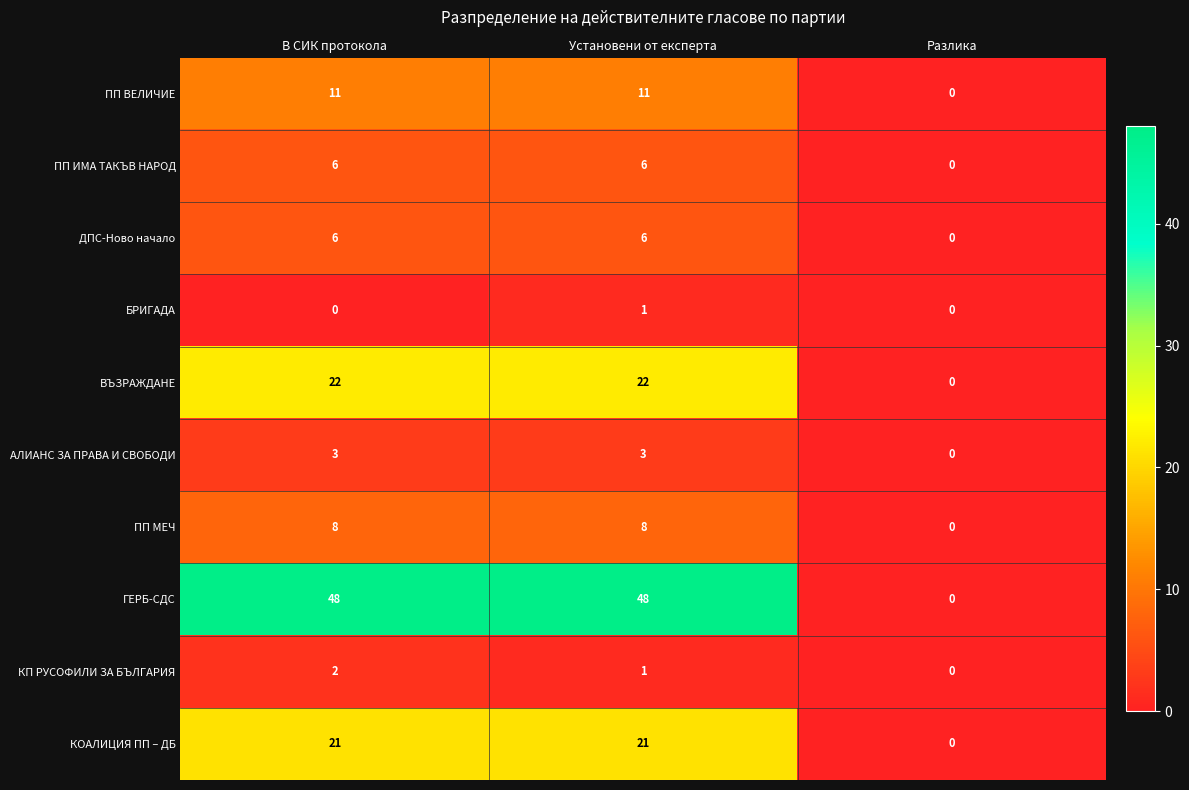

Which series has the largest range (max minus min)?

ГЕРБ-СДС